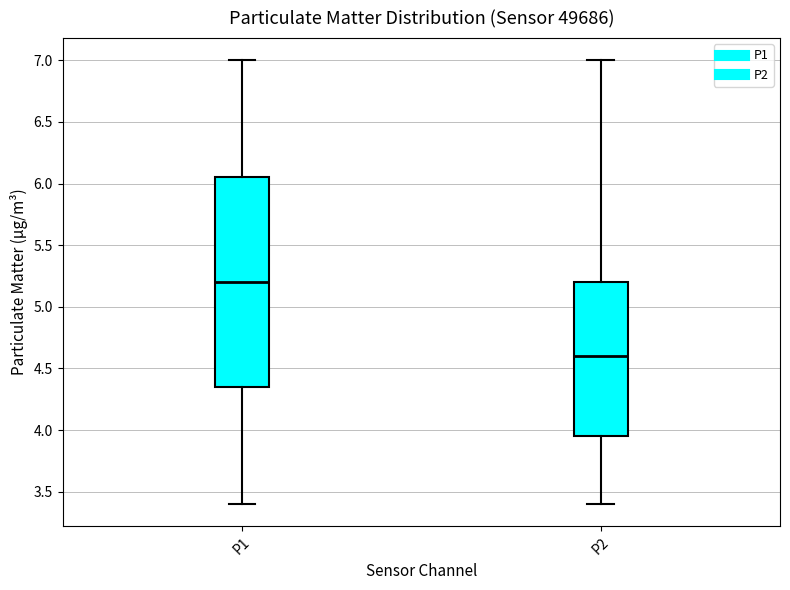

Reading left to right, read every box against the y-axis: the position of its median line, the range the box covers, and the ends of its whiskers. The values are not printed on the chart, so give them approximately, as read against the axis.

P1: median 5.20, box 4.35 to 6.05, whiskers 3.40 to 7.00
P2: median 4.60, box 3.95 to 5.20, whiskers 3.40 to 7.00